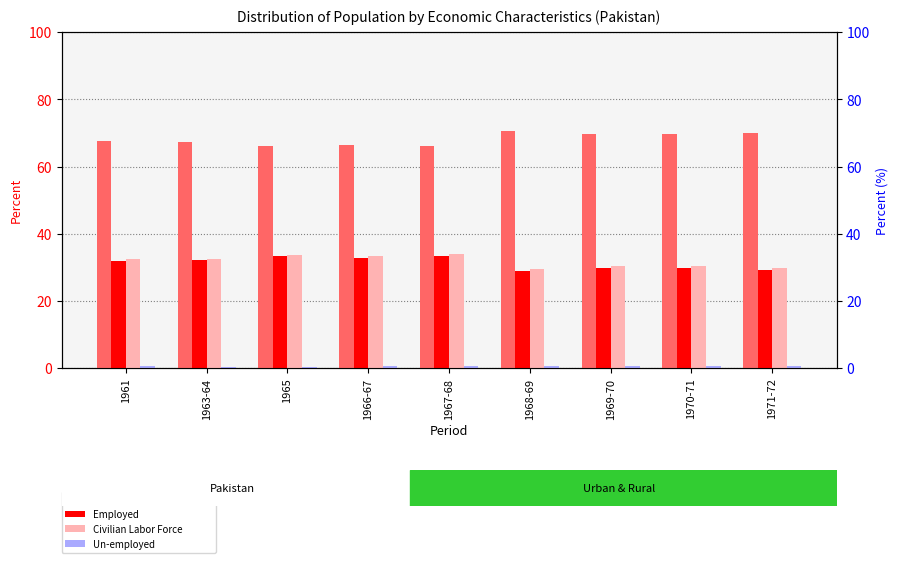

Reading left to right, list all the values displayed in this chart.

Not in Civilian Labor Force: 67.6	67.4	66.2	66.6	66.1	70.5	69.7	69.6	70.1
Employed: 31.8	32.3	33.3	32.8	33.3	28.9	29.7	29.9	29.3
Civilian Labor Force: 32.4	32.6	33.8	33.4	33.9	29.5	30.3	30.4	29.9
Un-employed: 0.6	0.3	0.5	0.7	0.6	0.6	0.6	0.5	0.6